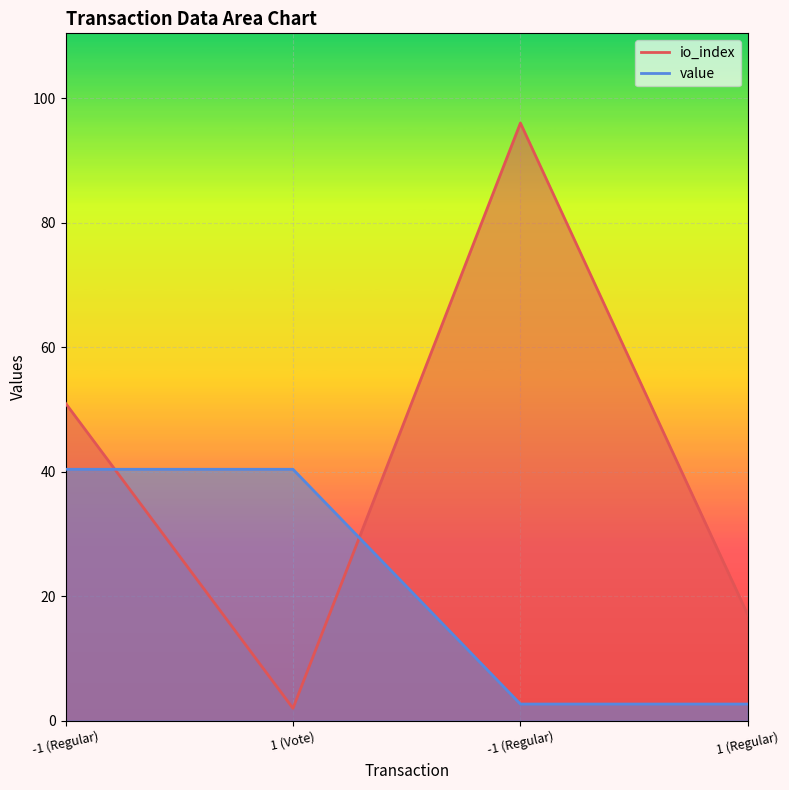

The io_index series shows 17.0 at 1 (Regular). True or false?

True